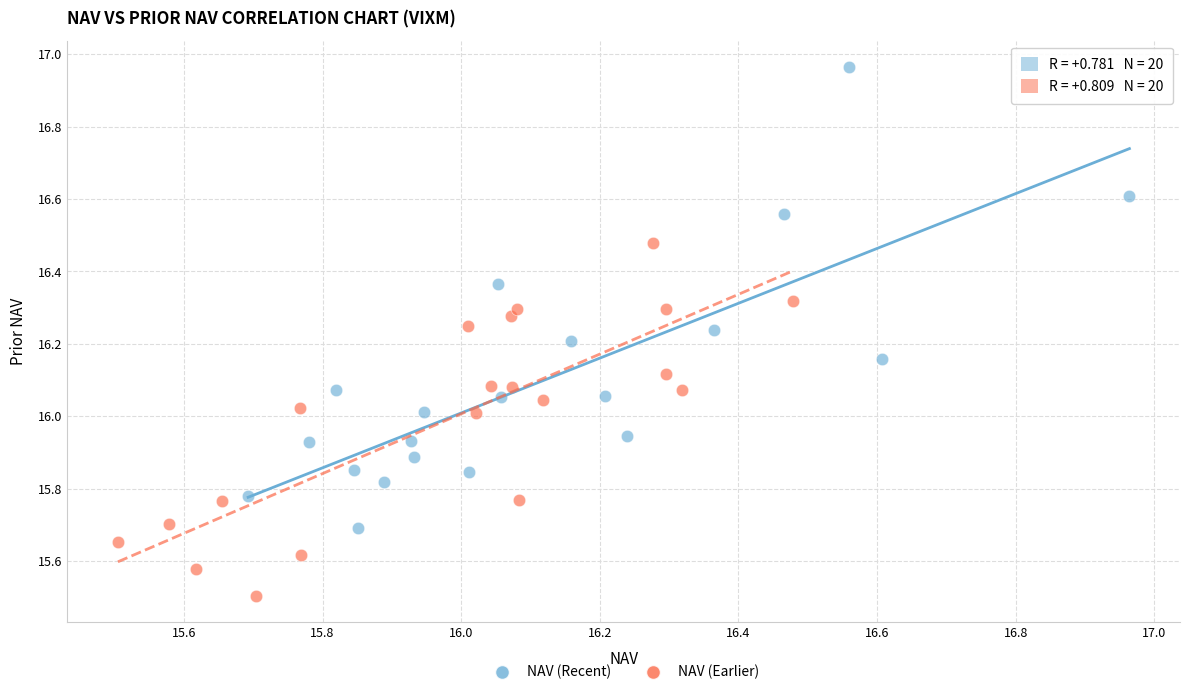

Which series contains the highest Y value?

NAV (Recent)